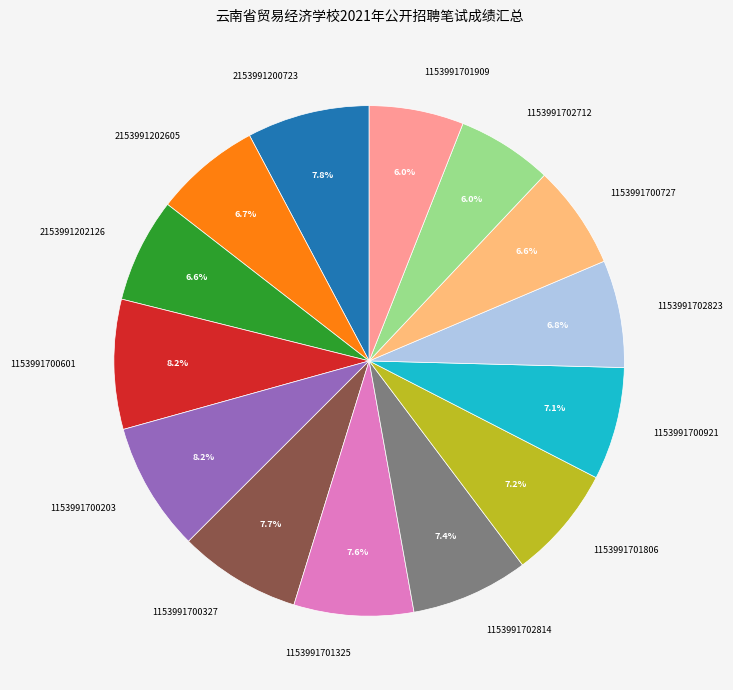

To the nearest percent, what is the difference between the largest and smallest slice percentages?

2%